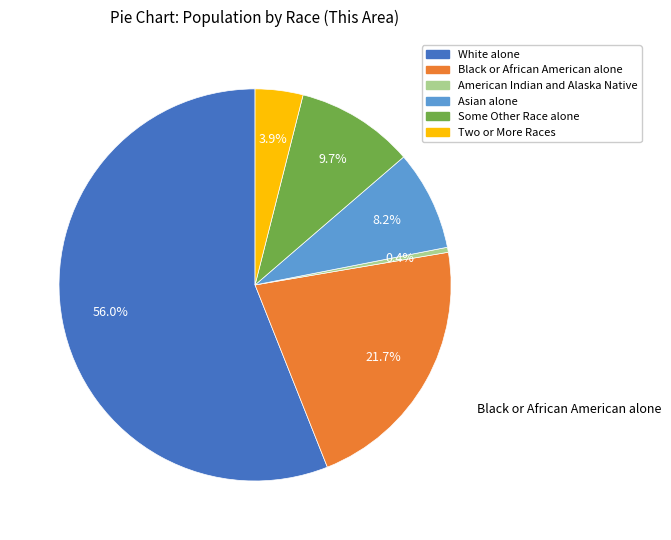

To the nearest percent, what is the difference between the largest and smallest slice percentages?

56%